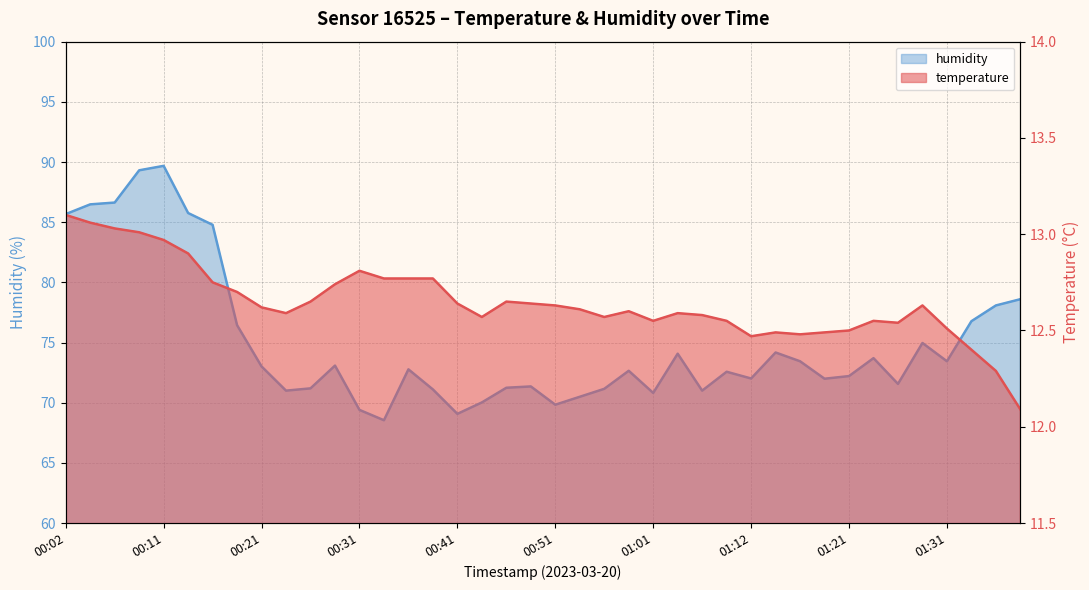

The temperature series shows 12.6 at 01:29. True or false?

True